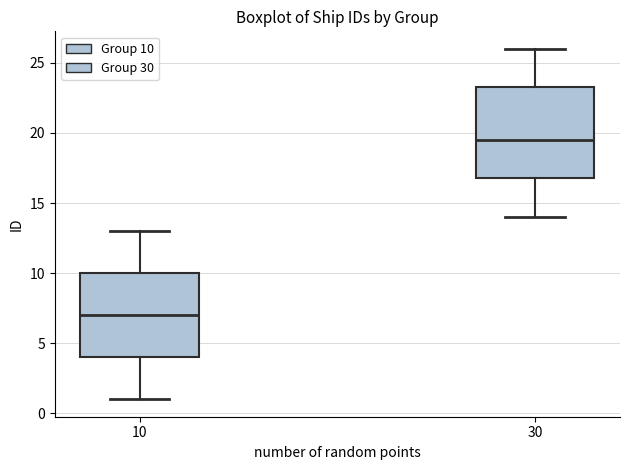

Reading left to right, read every box against the y-axis: the position of its median line, the range the box covers, and the ends of its whiskers. The values are not printed on the chart, so give them approximately, as read against the axis.

10: median 7.0, box 4.0 to 10.0, whiskers 1.0 to 13.0
30: median 19.5, box 17.0 to 23.5, whiskers 14.0 to 26.0